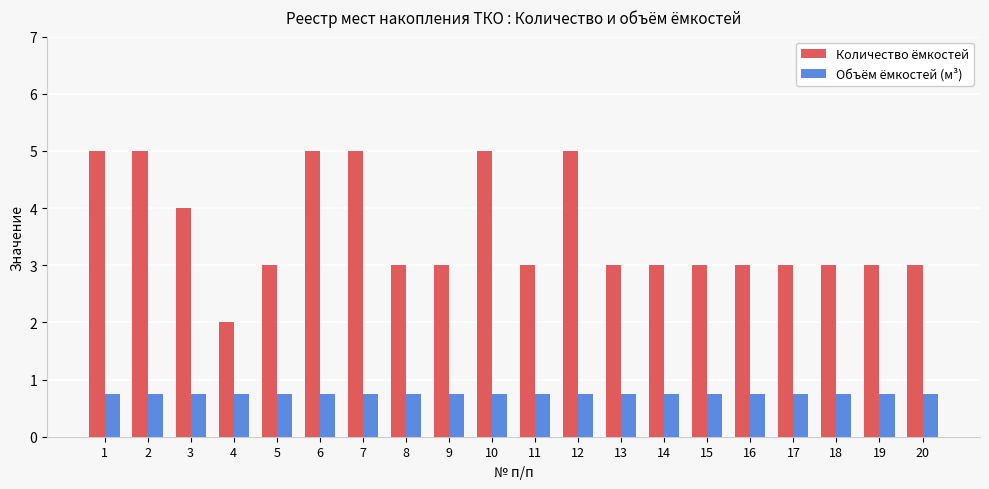

What is the smallest value displayed?

0.8